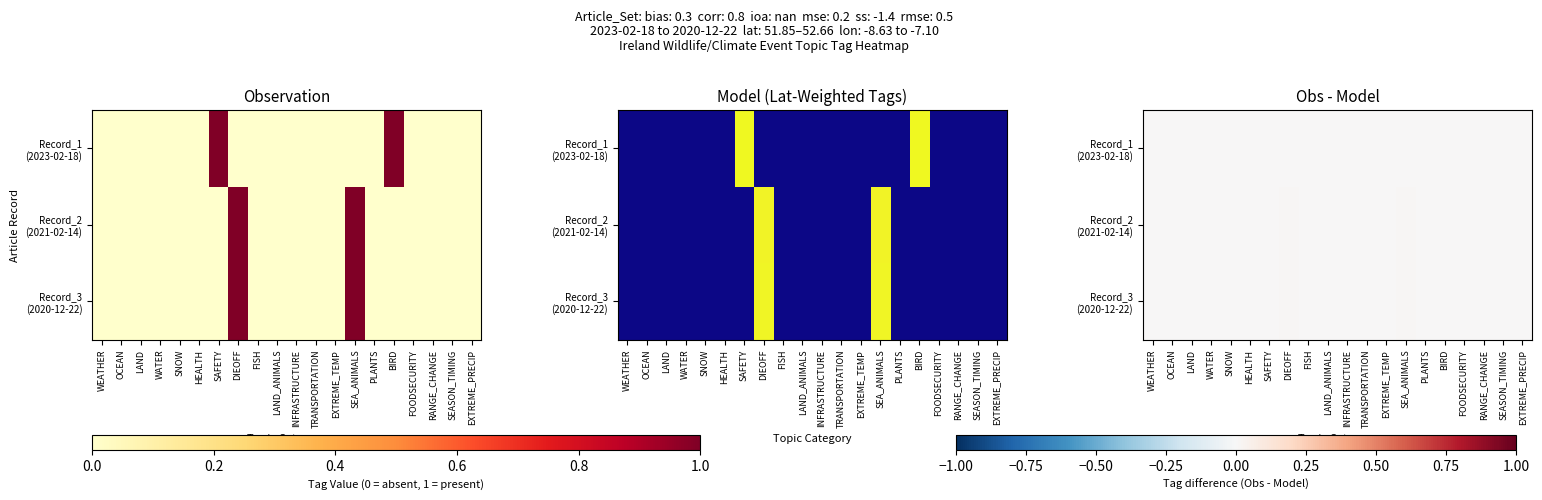

The Record_2 (2021-02-14) series shows 0.0 at EXTREME_TEMP. True or false?

True